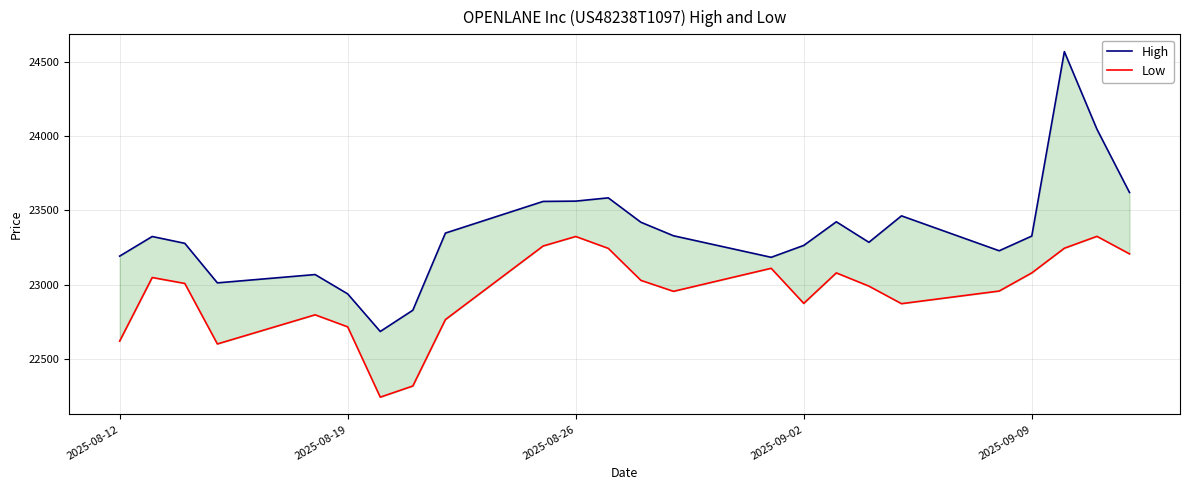

What is the sum of the Low values at 2025-09-02 and 2025-08-12?

45496